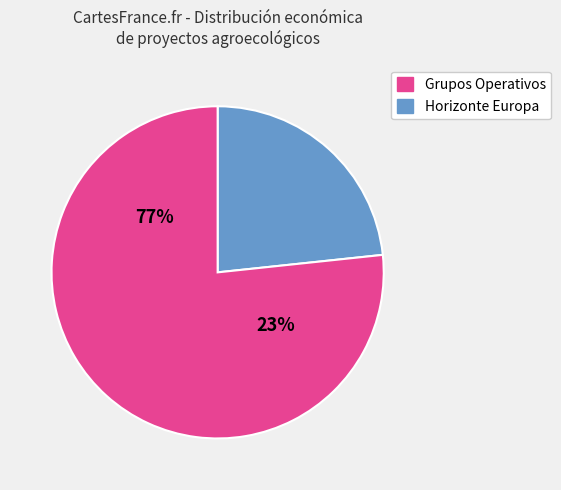

Is there a majority slice in this chart?

Yes